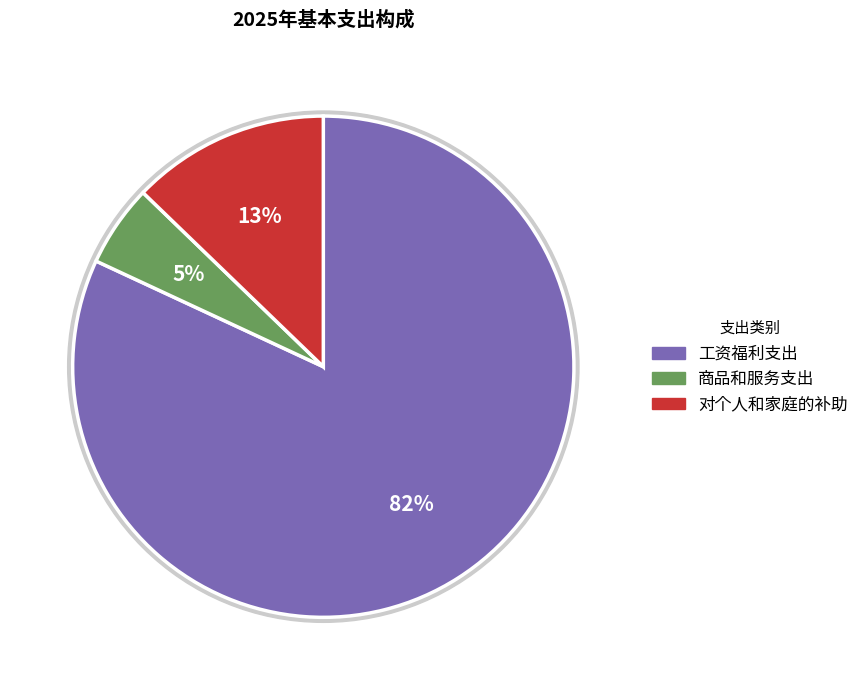

How many segments does this pie chart have?

3